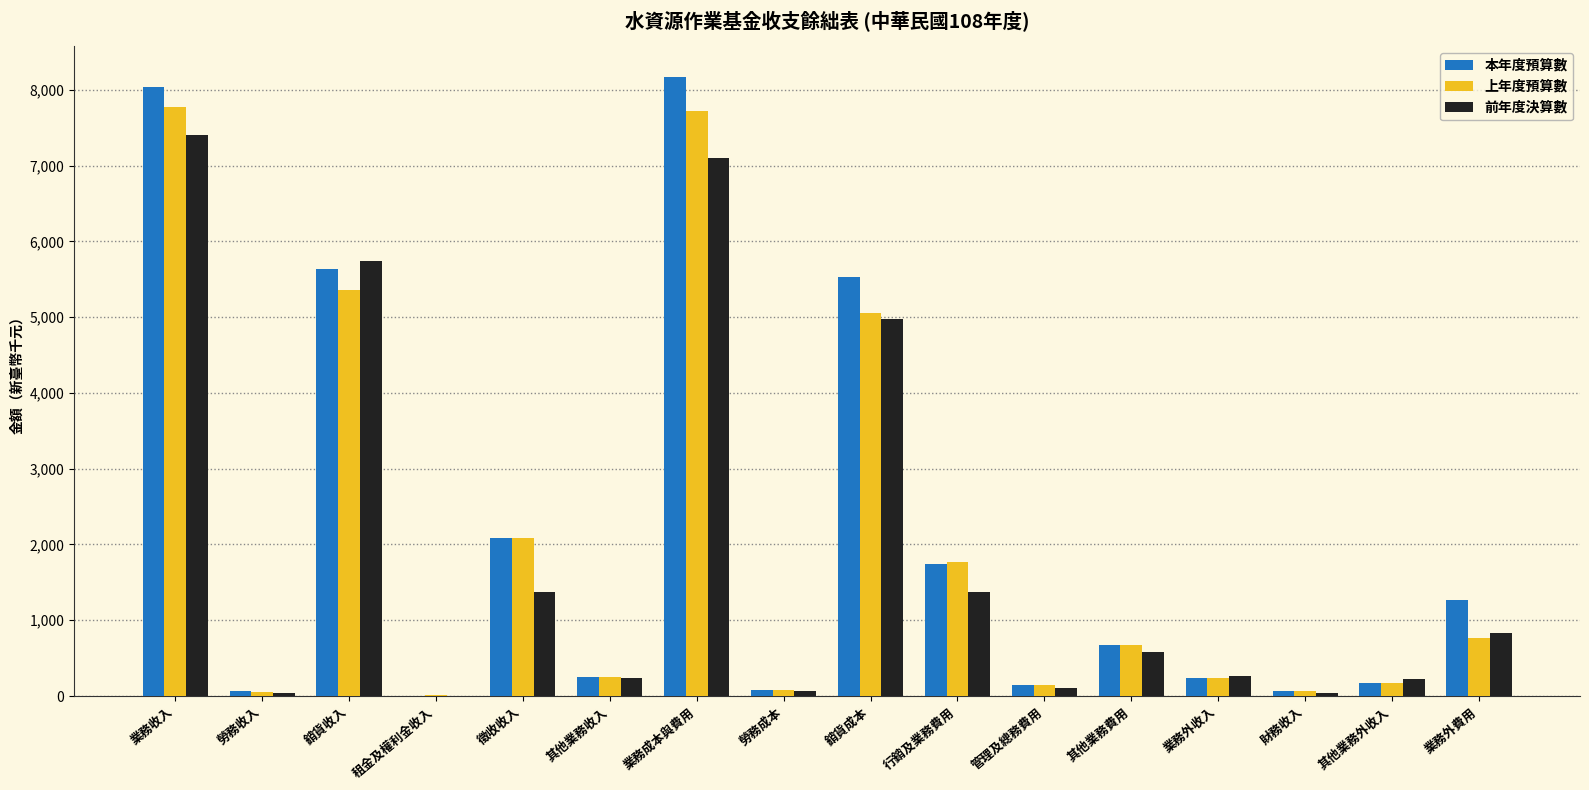

True or false: 本年度預算數 has a value of 8038.3 at 業務收入.

True